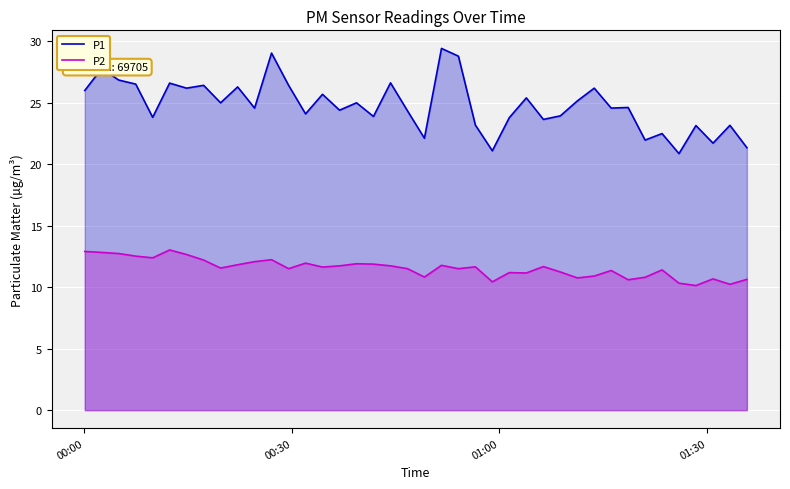

Which series has the largest total across all categories?

P1